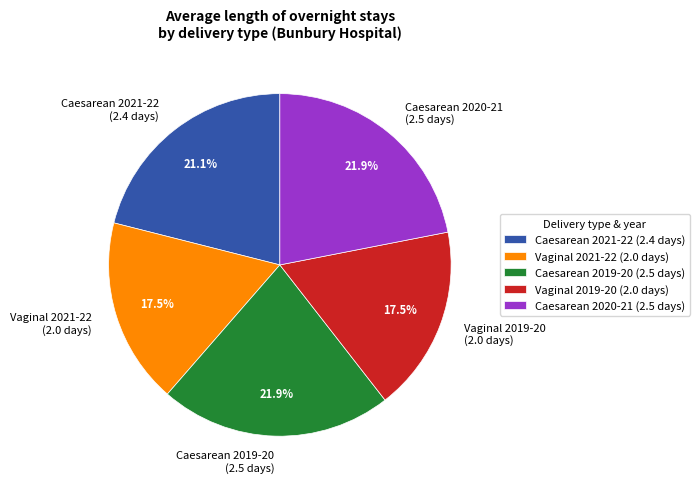

What is the ratio of the value at Caesarean 2021-22 (2.4 days) to the value at Vaginal 2021-22 (2.0 days)?

1.2